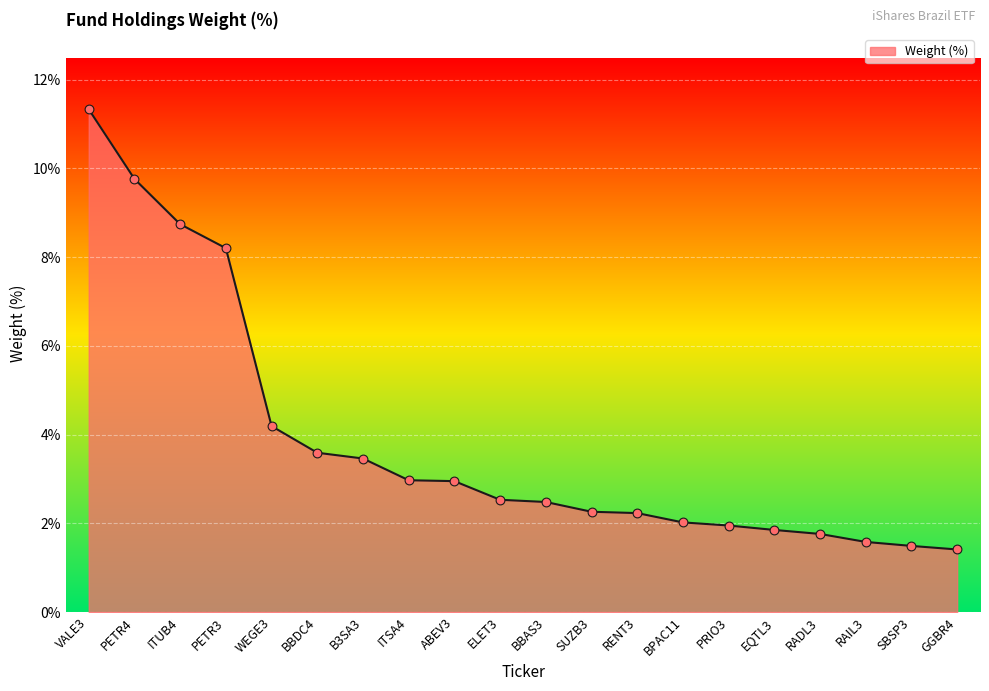

What is the change in value from BBDC4 to GGBR4?

-2.2